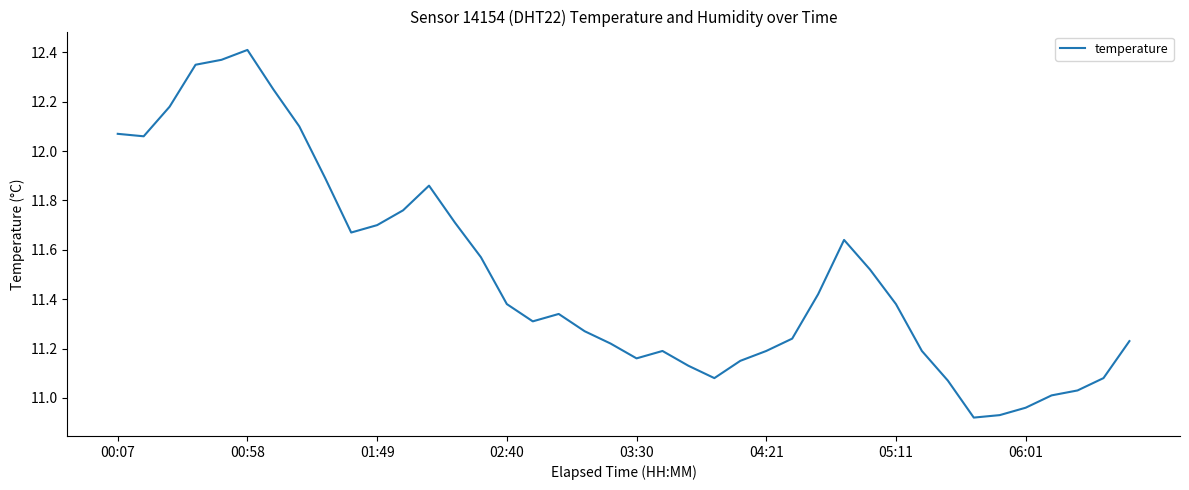

Count the number of data series in this chart.

1